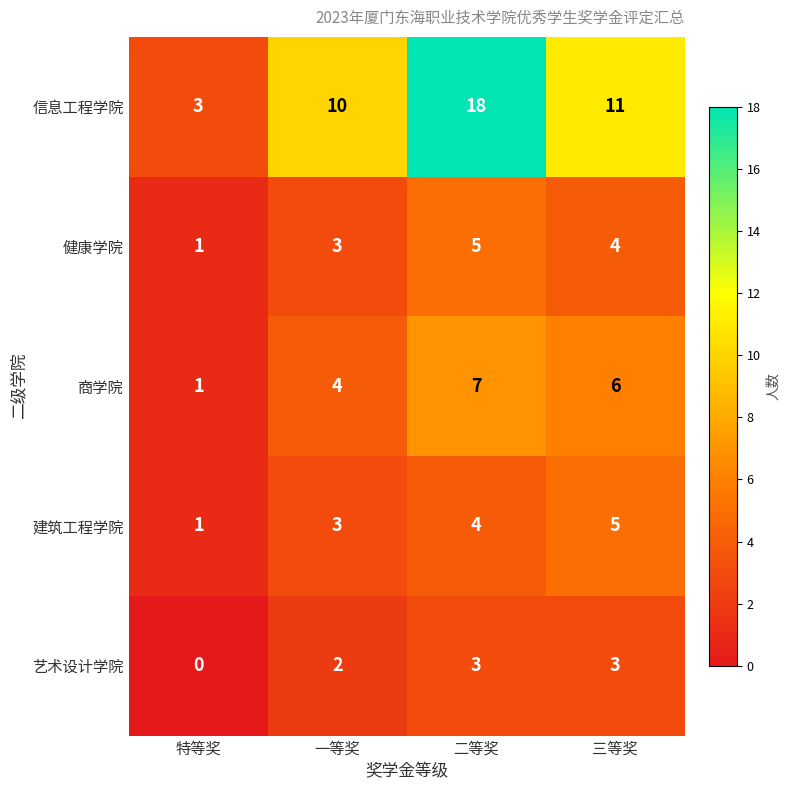

True or false: 艺术设计学院 has a value of 5 at 三等奖.

False